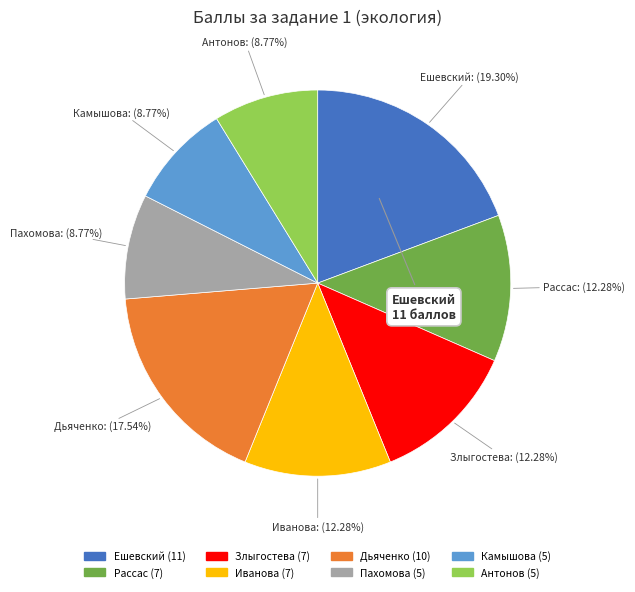

Is there a majority slice in this chart?

No